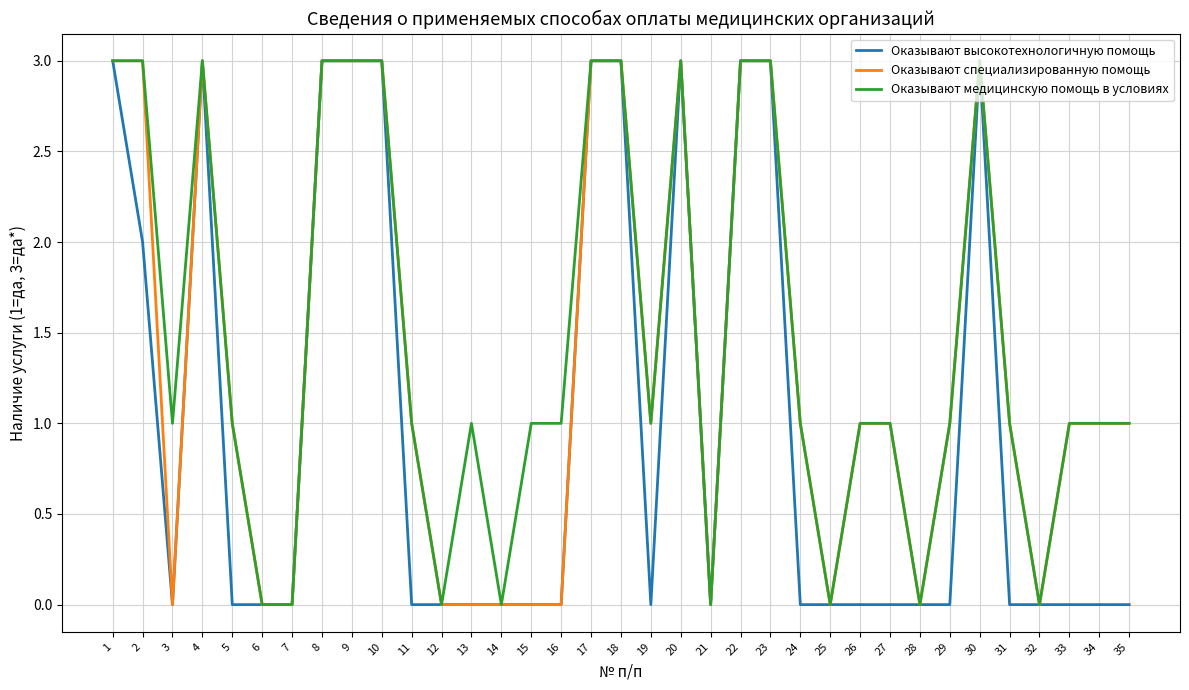

How many Оказывают высокотехнологичную помощь values are between 0 and 3?

35